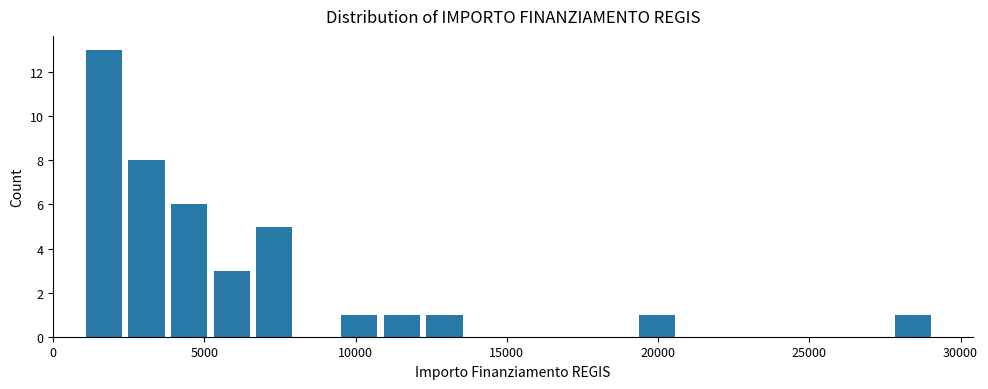

Around what value on the x-axis is the tallest bar? Give the approximate position of its centre, as read against the axis.

1500